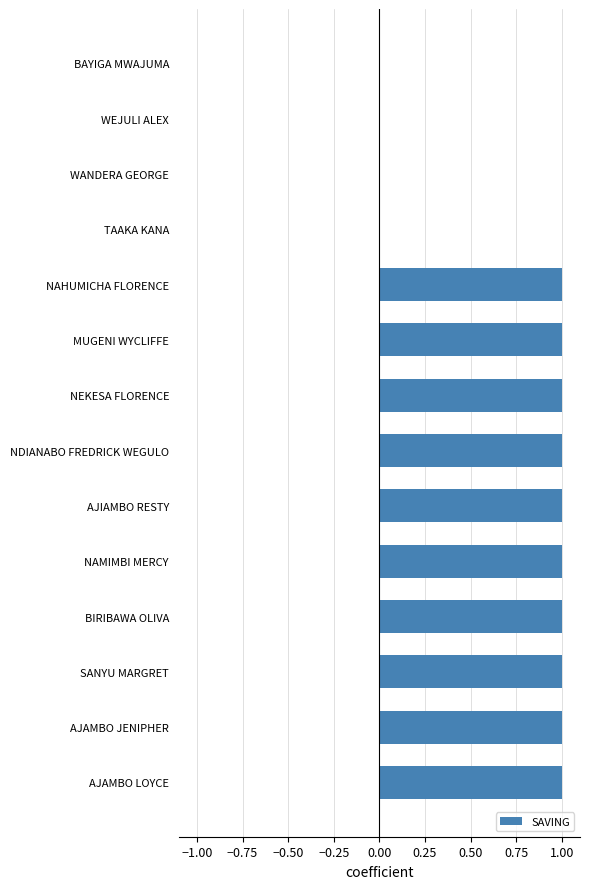

What is the maximum value shown in the chart?

1